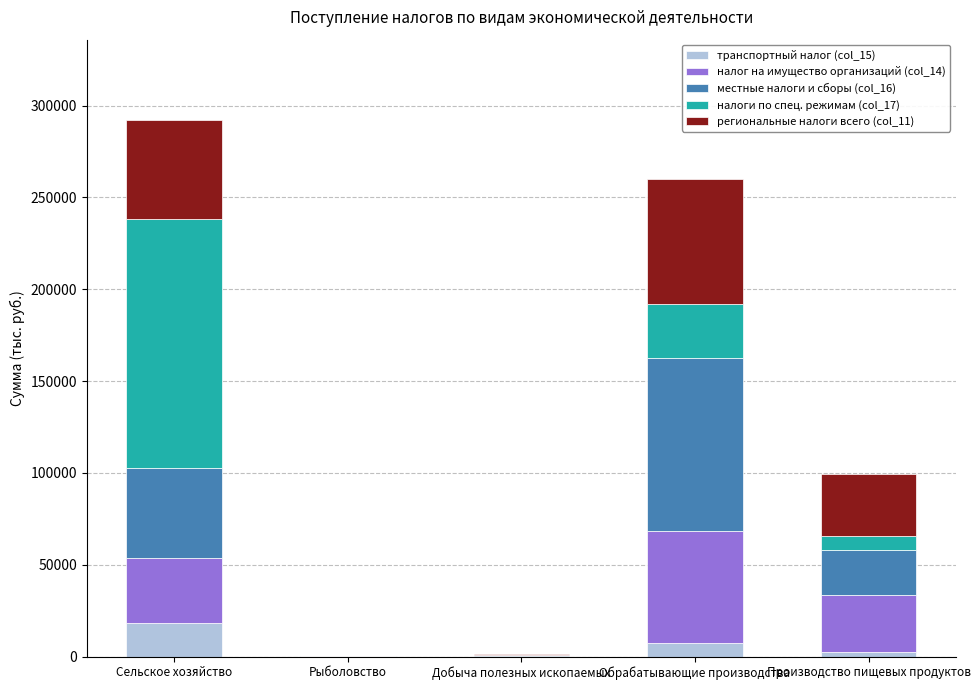

At which label does транспортный налог (col_15) reach its peak?

Сельское хозяйство